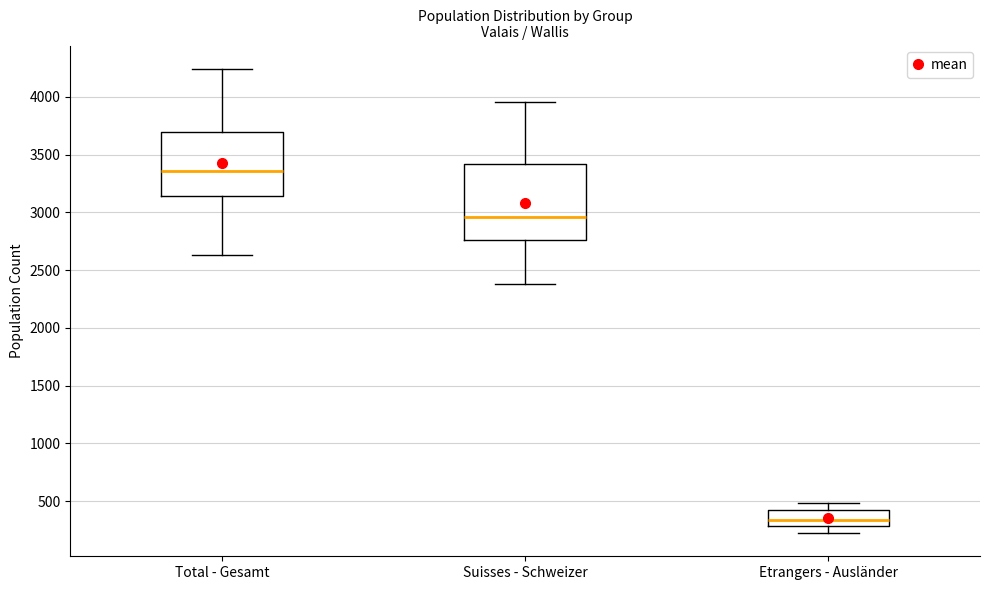

Which box's median line is the highest?

Total - Gesamt